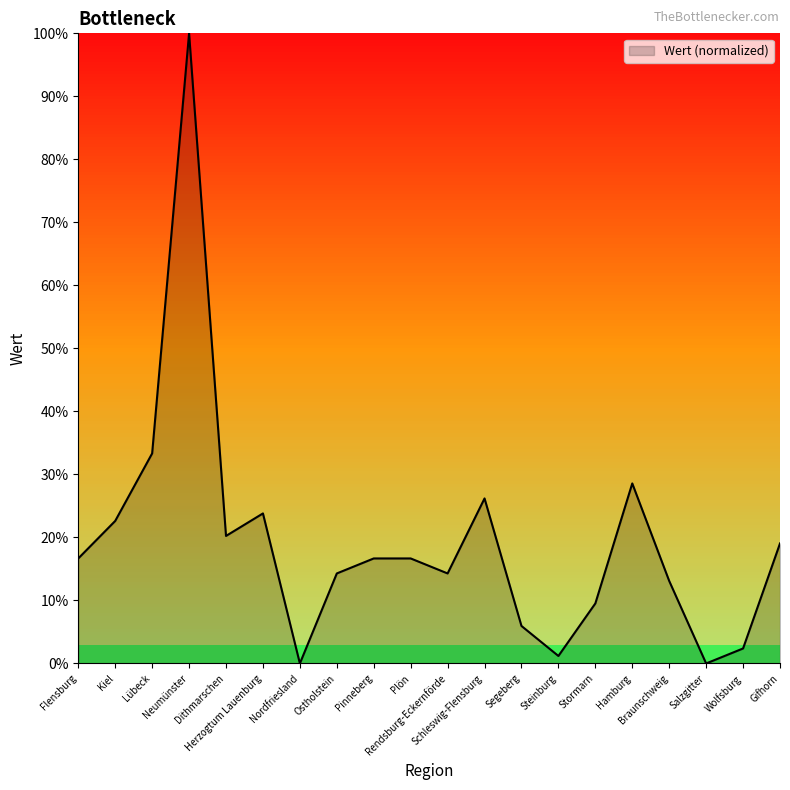

What is the difference between the second highest and second lowest values?

33.3